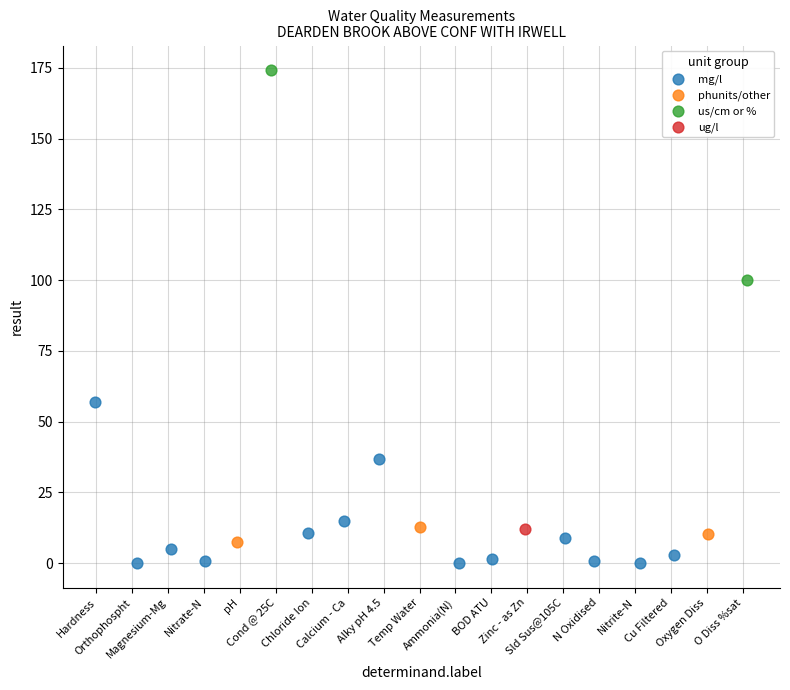

Which series reaches the maximum Y coordinate?

us/cm or %